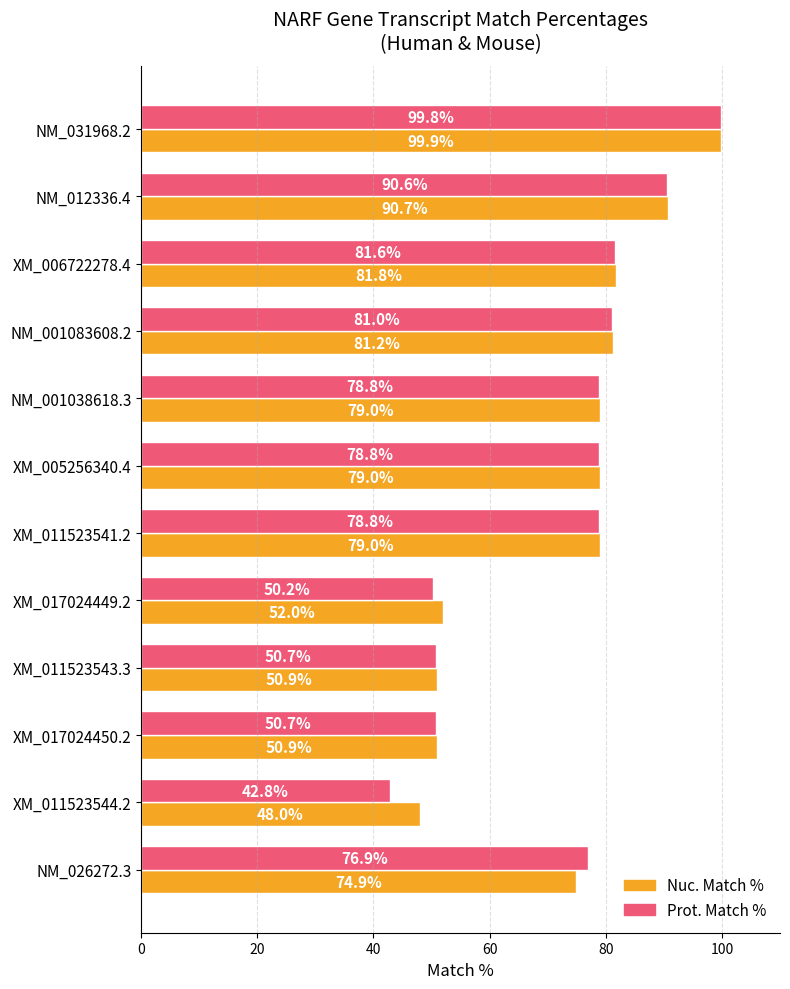

Between NM_031968.2 and NM_001083608.2, which series saw the biggest shift?

Prot. Match %